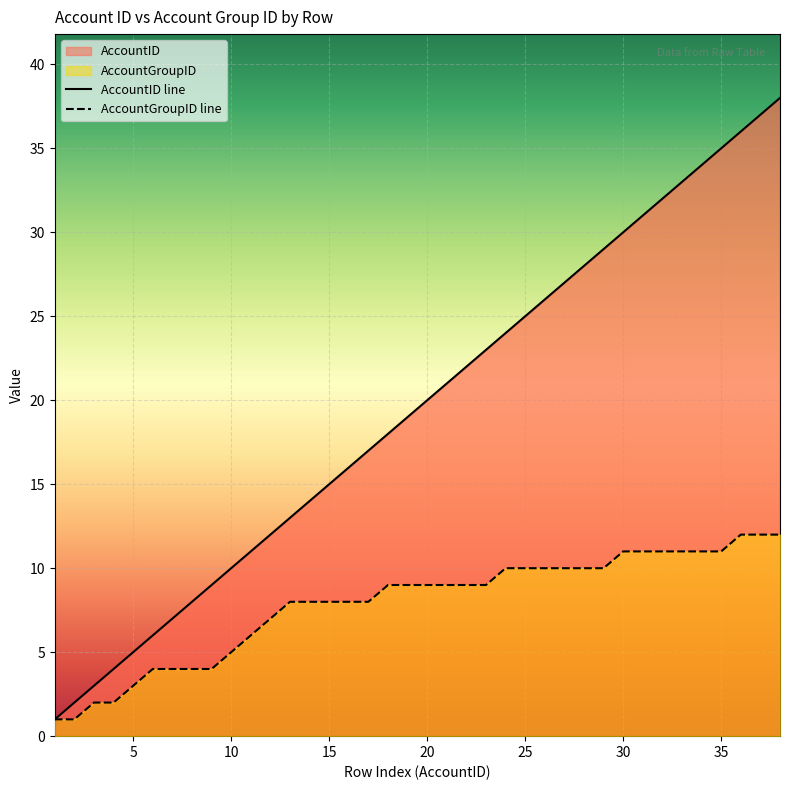

True or false: AccountID and AccountGroupID intersect in this chart.

False